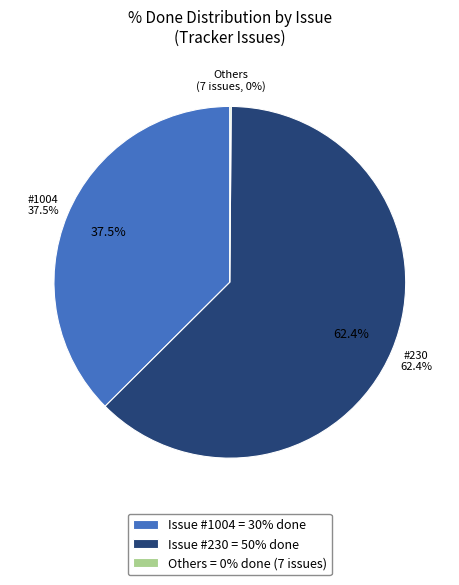

Is there any slice that represents more than half of the pie?

Yes